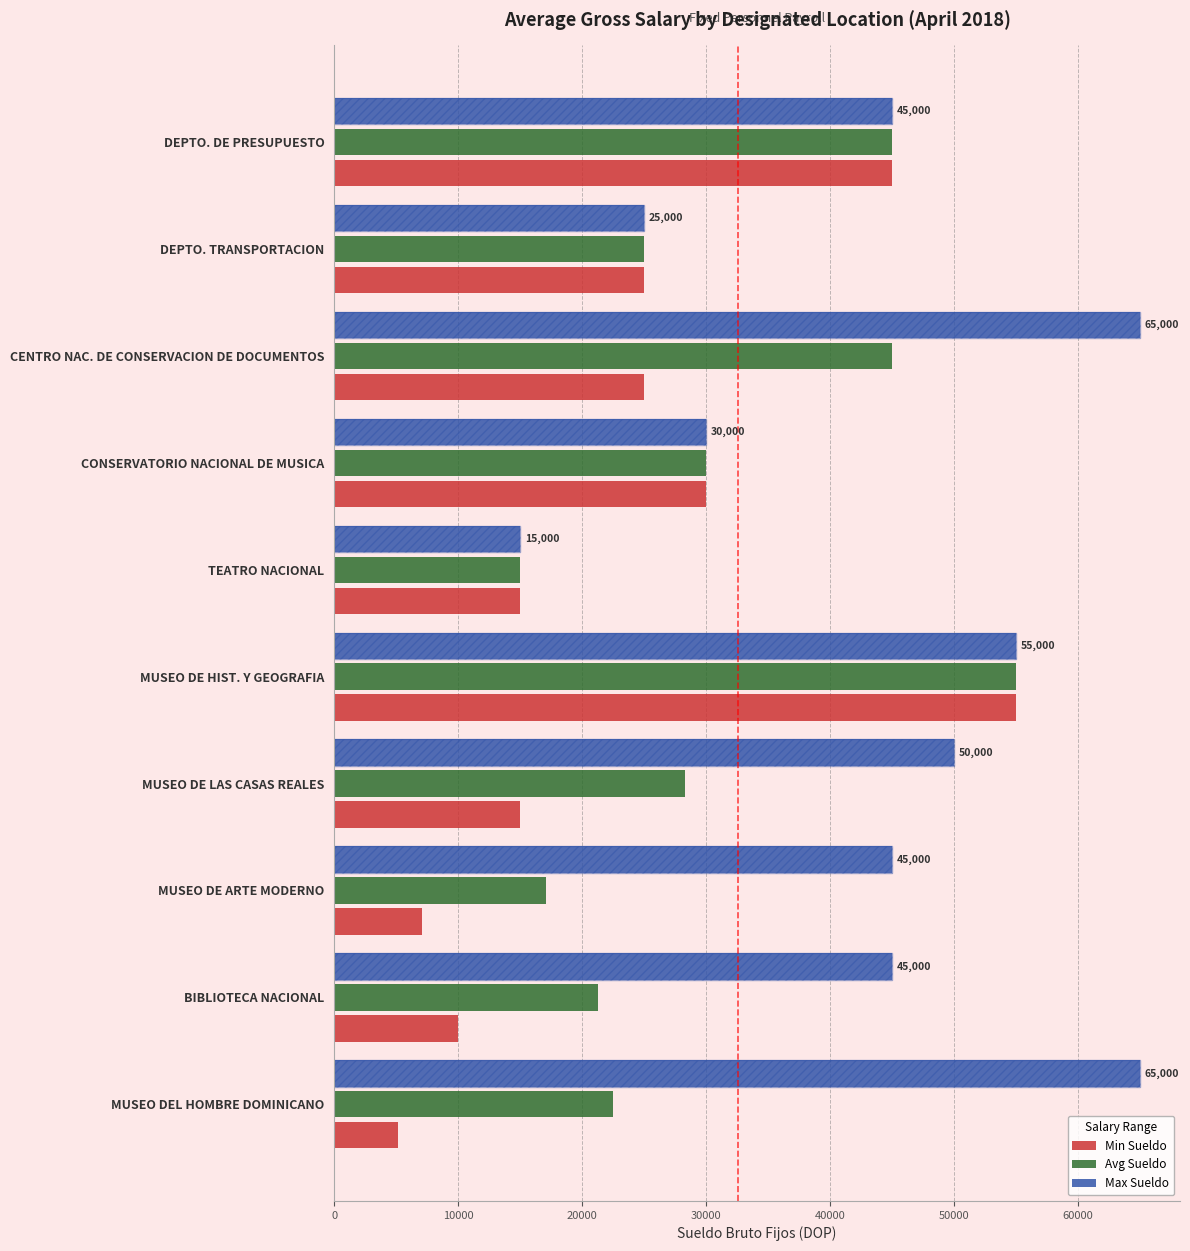

What is the average value of the Max Sueldo series?

44000.0